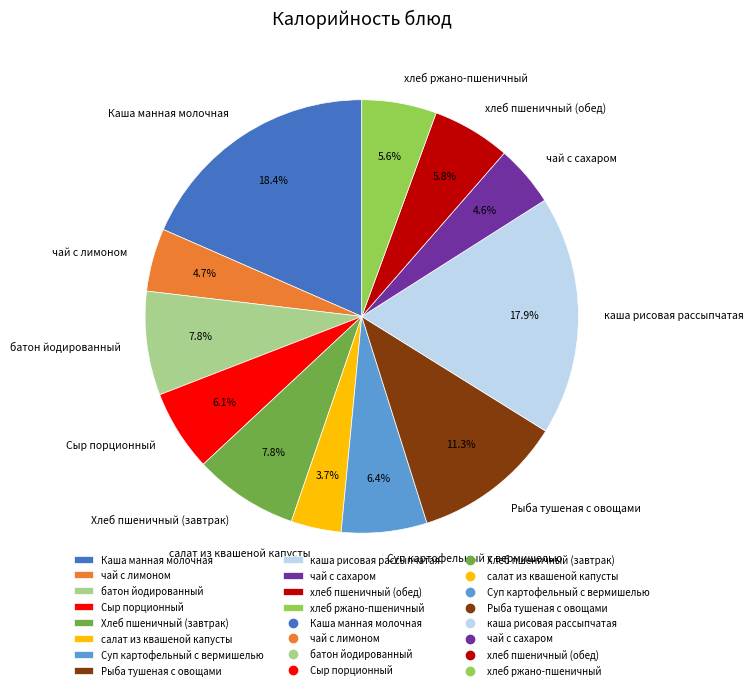

Count the number of slices in the pie.

12